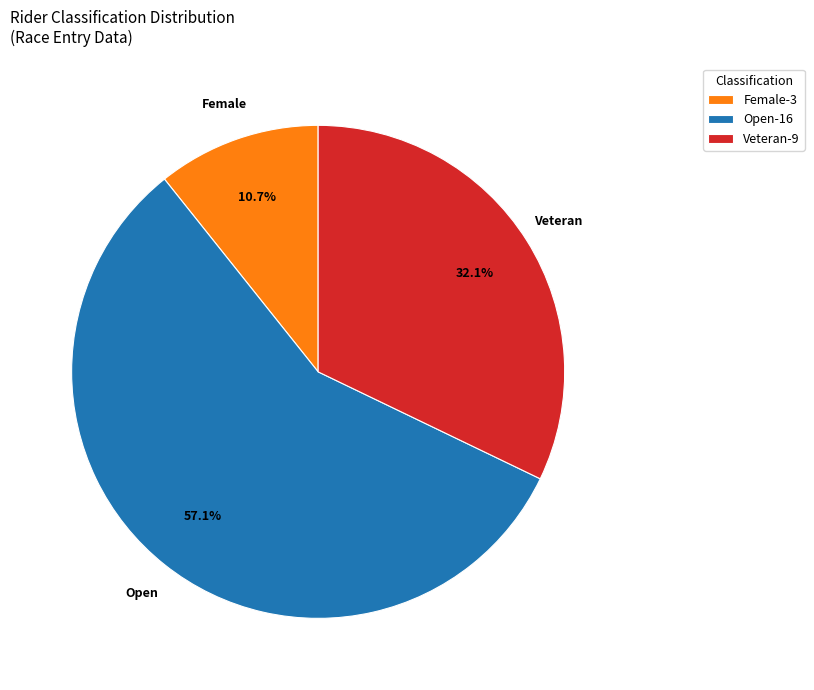

Which slice is the smallest?

Female